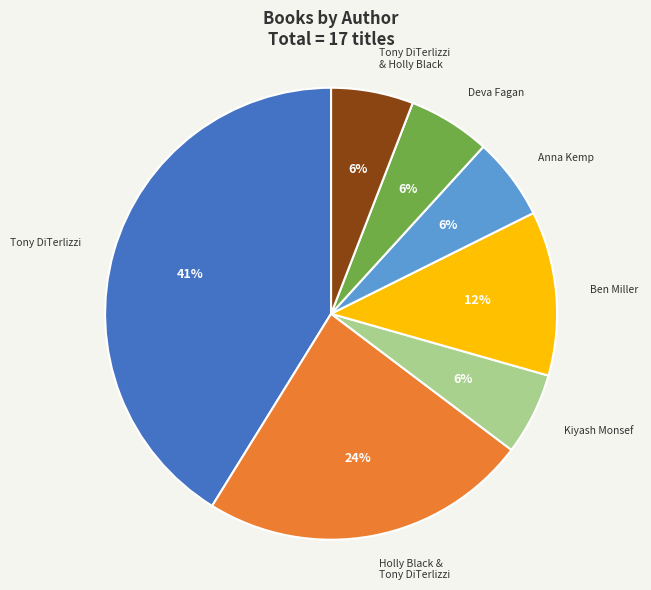

How many segments does this pie chart have?

7